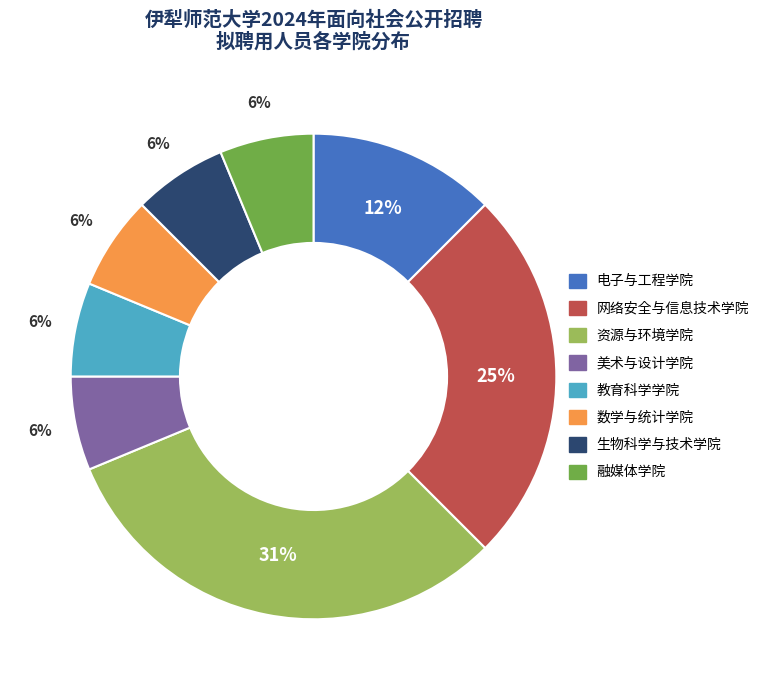

Between 电子与工程学院 and 美术与设计学院, which is larger?

电子与工程学院